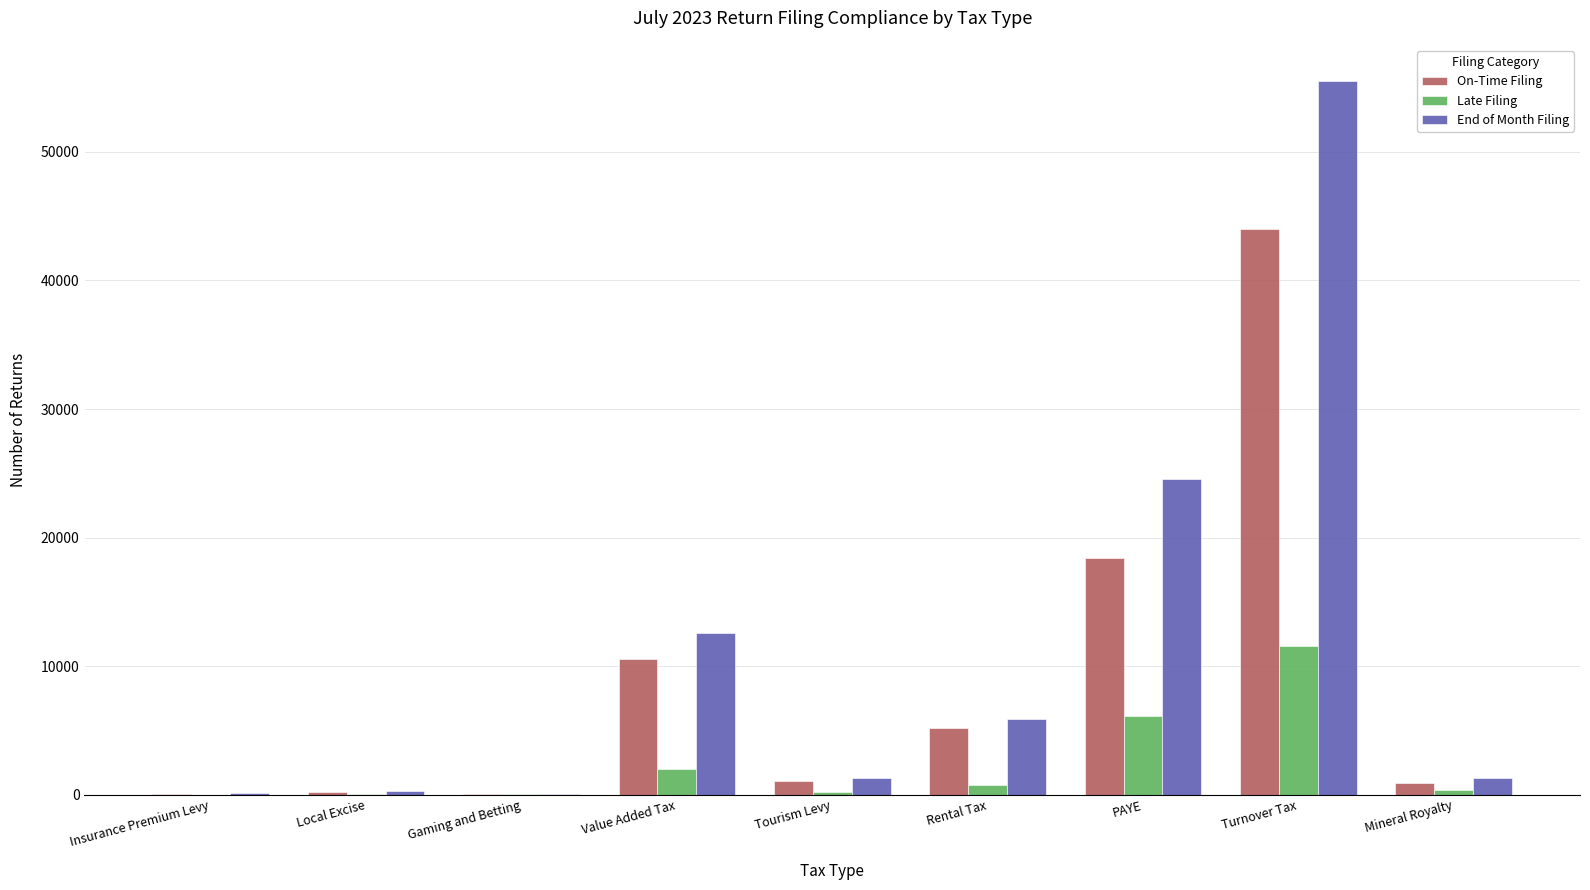

Which series changed the most between Local Excise and Rental Tax?

End of Month Filing